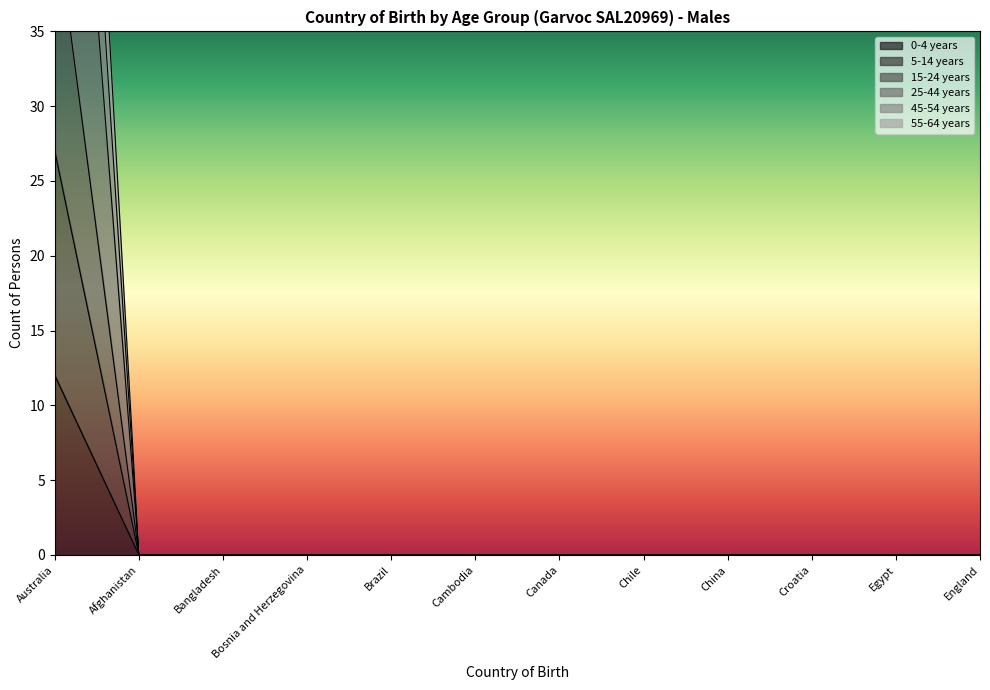

How many positive values does the 15-24 years series have?

1